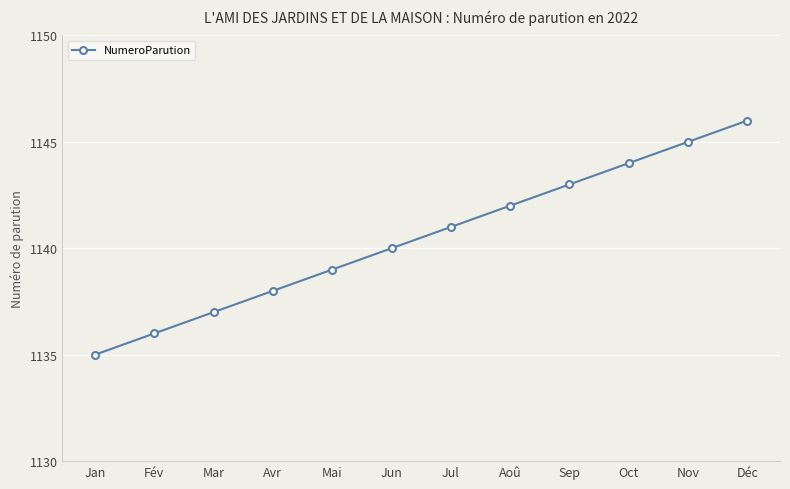

What is the sum of all values?

13686